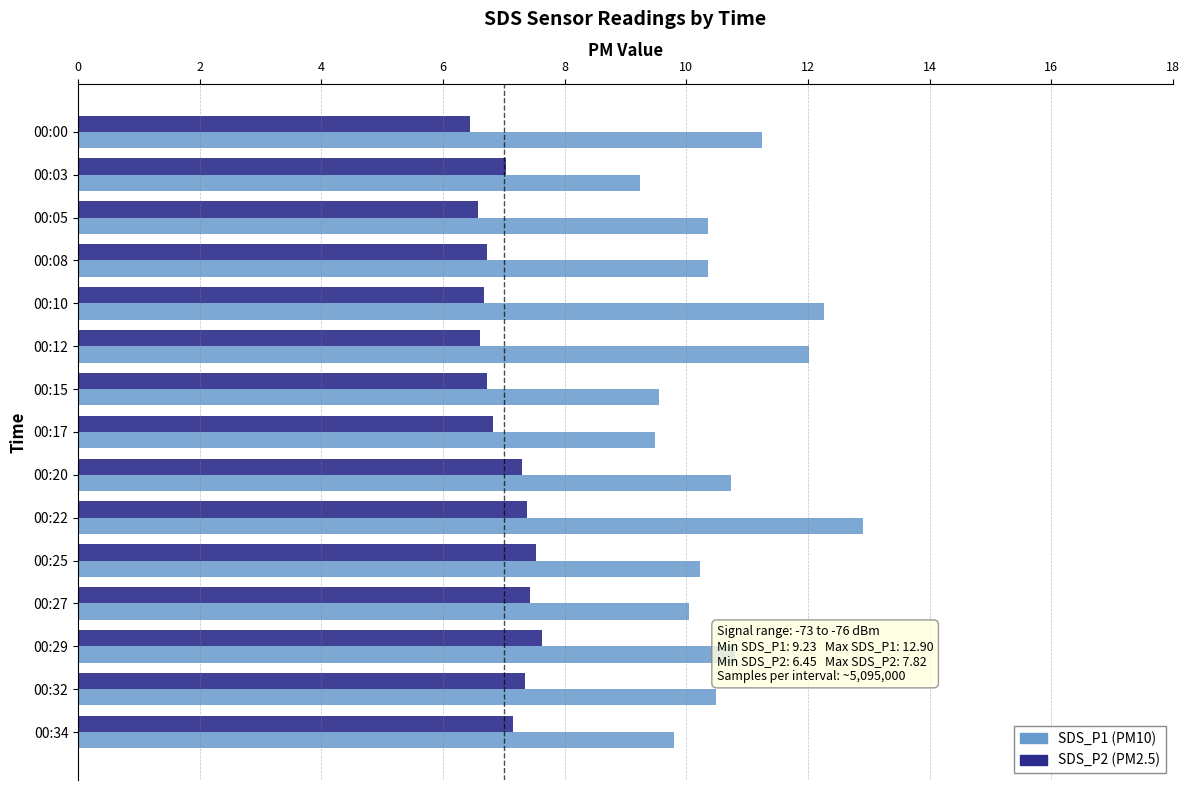

What is the total value across all series at 00:08?

17.1